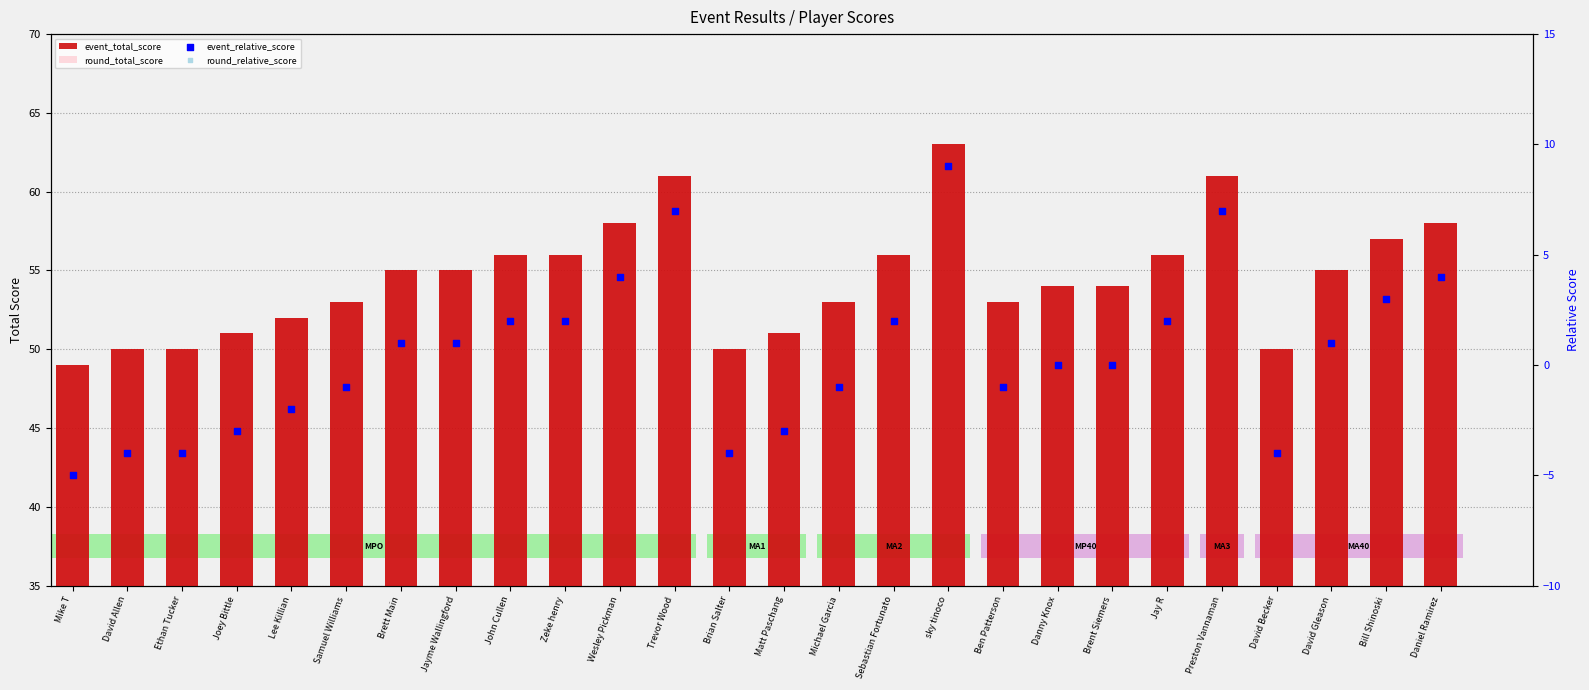

What is the total value across all series at Trevor Wood?

136